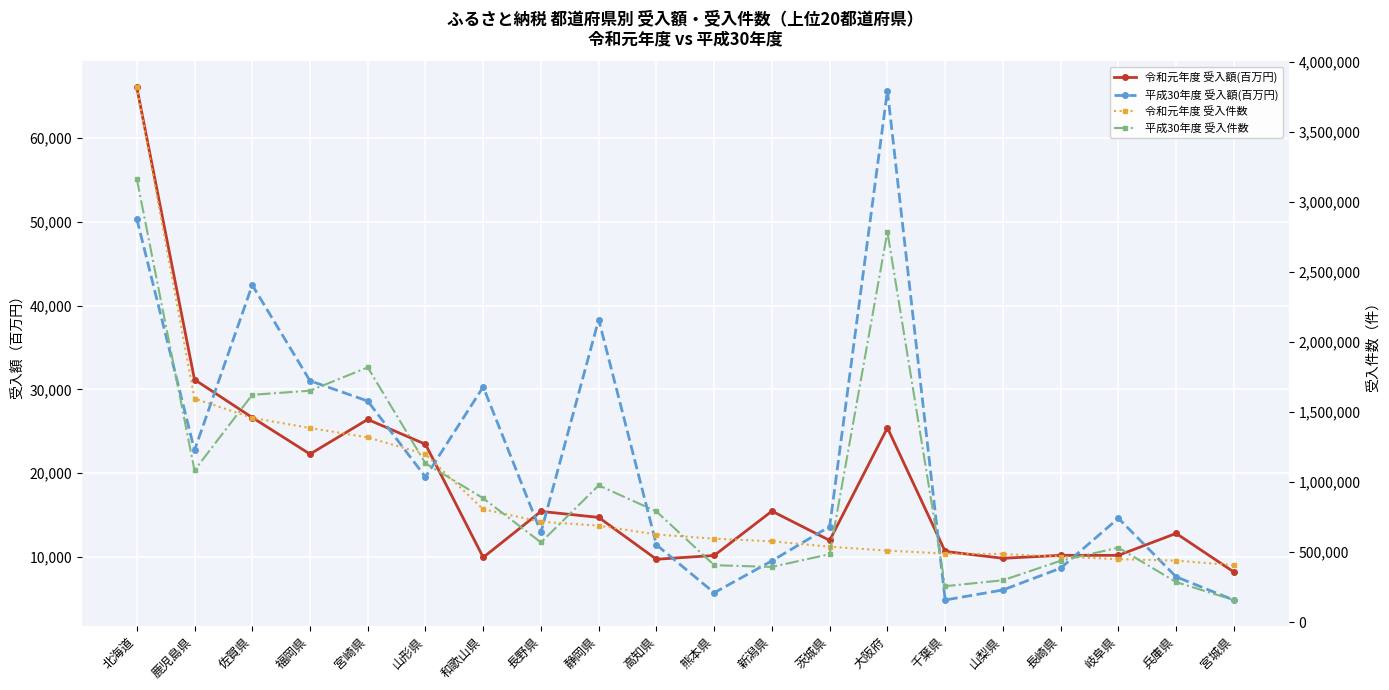

What is the difference between the highest and lowest values at 宮崎県?

1793405